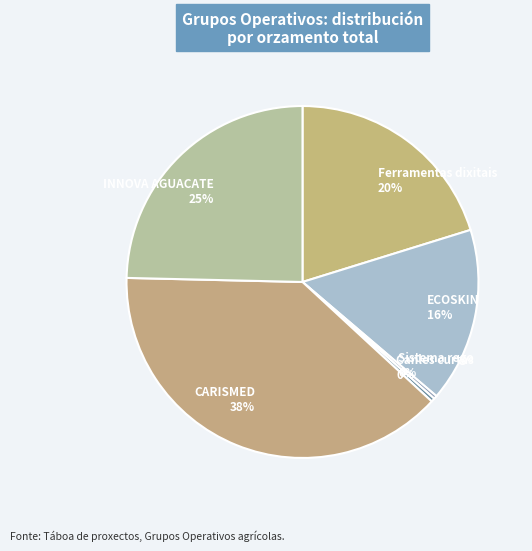

To the nearest percent, what is the difference between the largest and smallest slice percentages?

38%